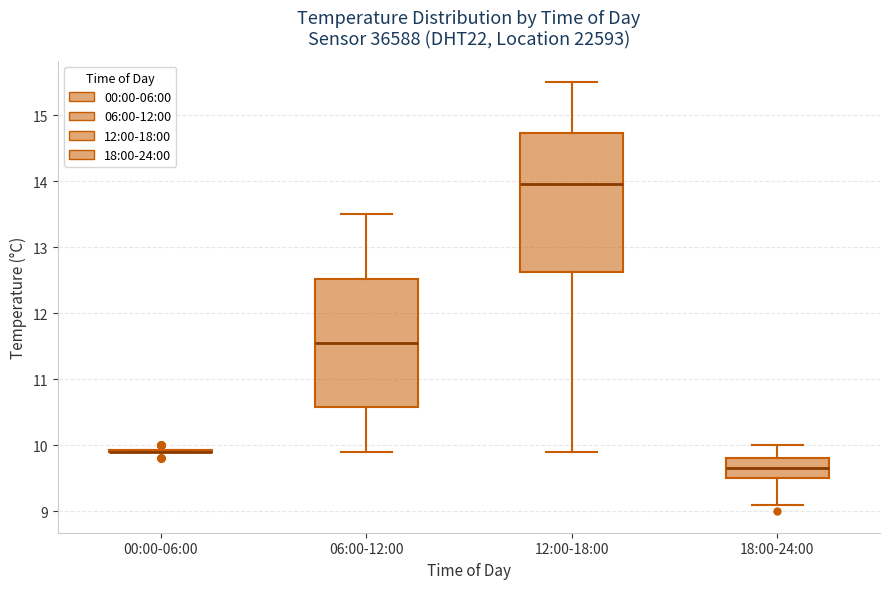

Comparing the boxes themselves (not the whiskers), which one is the tallest?

12:00-18:00